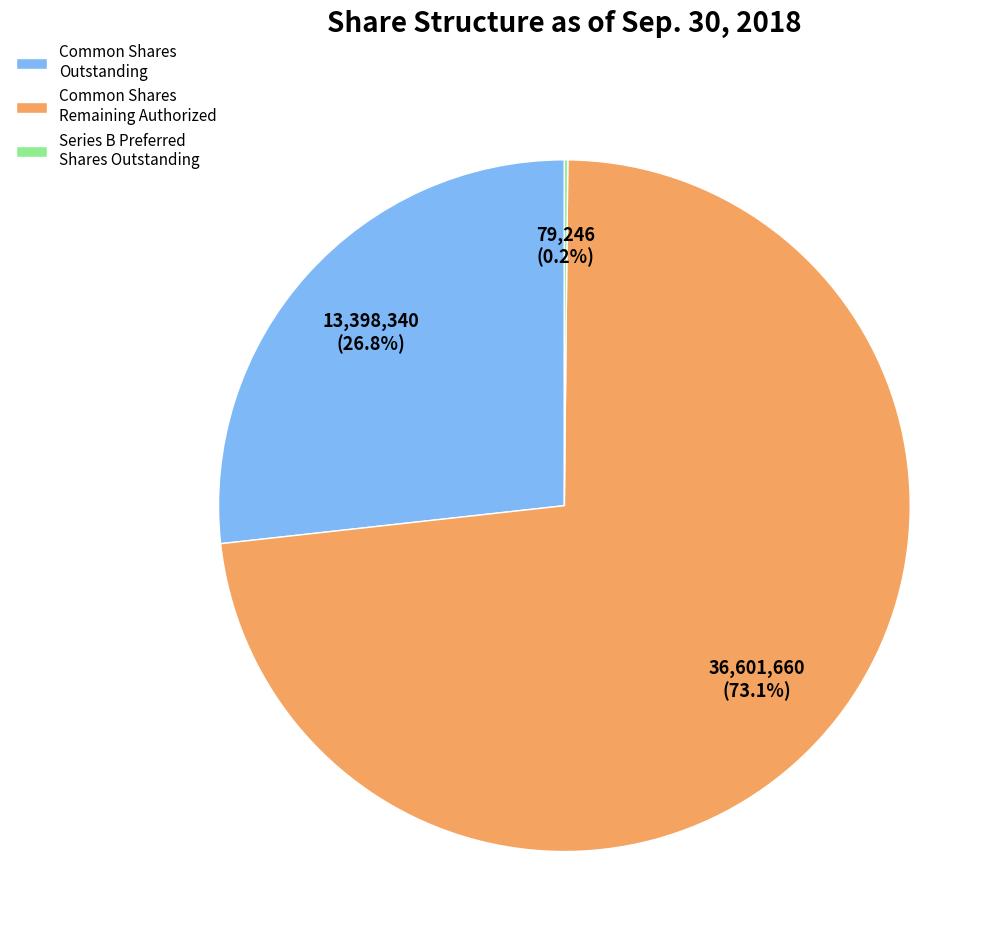

Which category accounts for the majority?

Common Shares Remaining Authorized